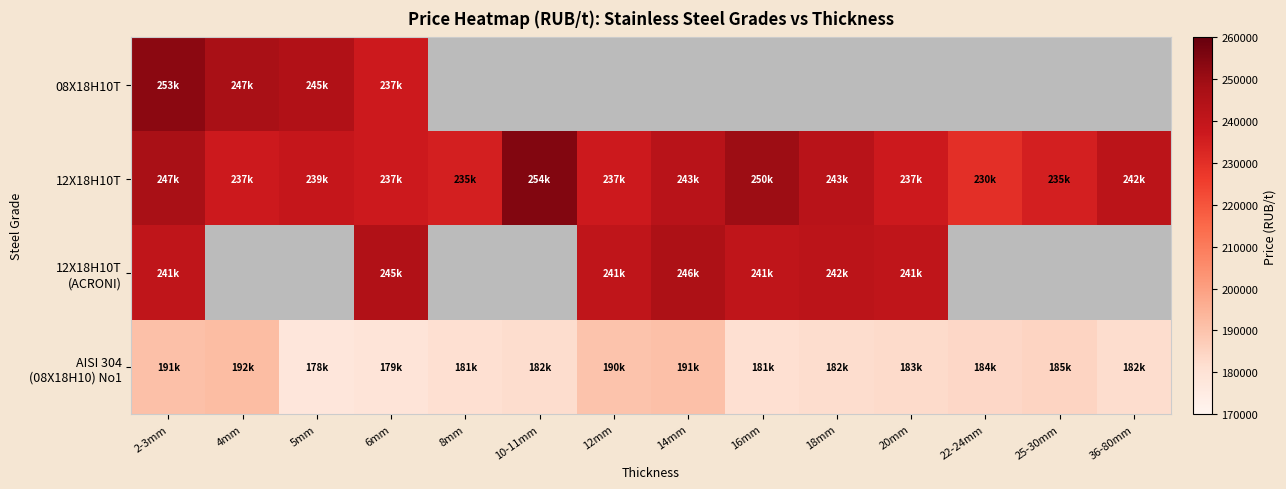

What is the difference between the second highest and minimum values in the AISI 304 (08Х18Н10) No1 series?

13000.0